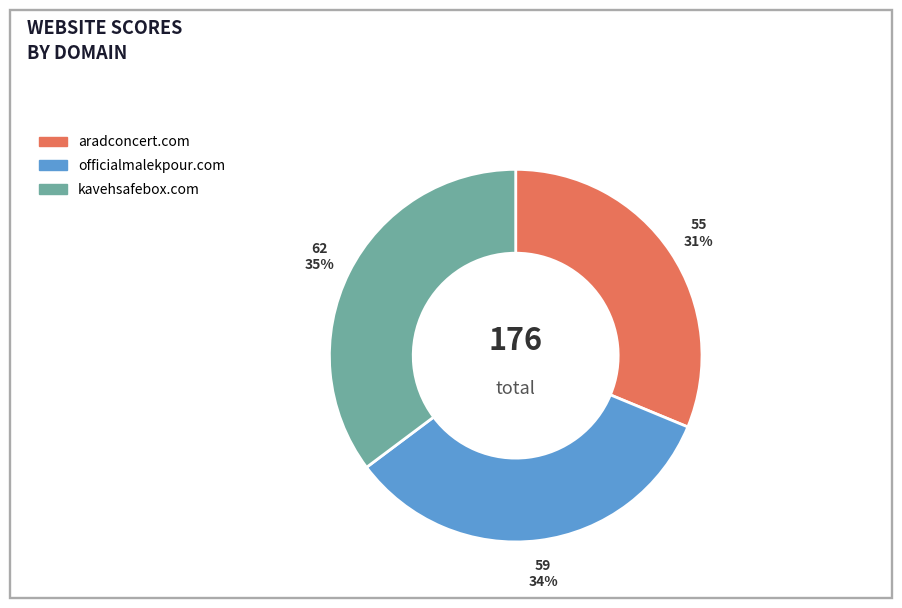

What is the largest slice in the pie chart?

kavehsafebox.com